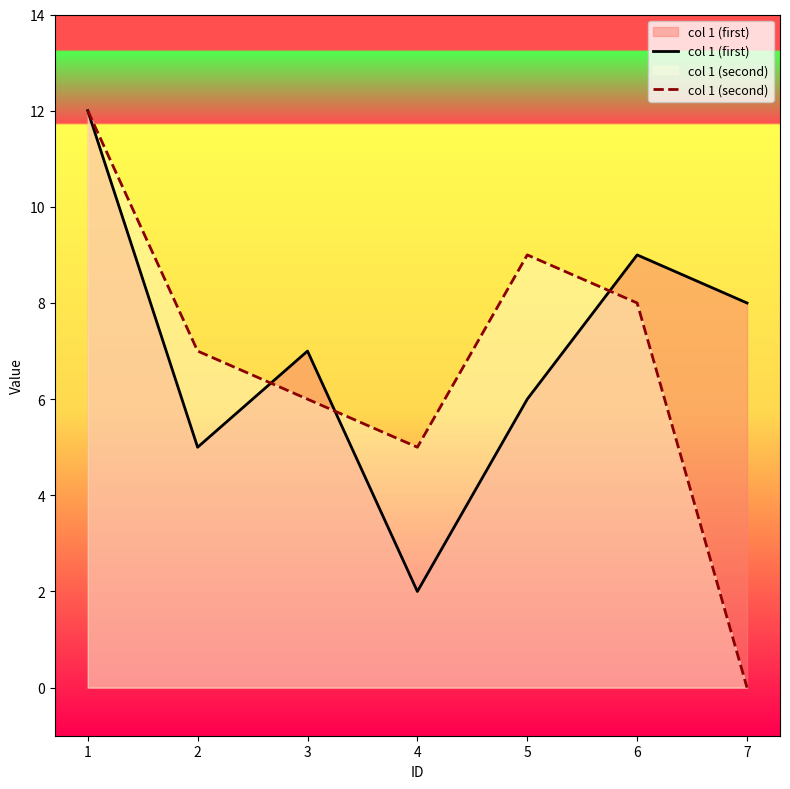

How many times do col 1 (first) and col 1 (second) cross each other?

3